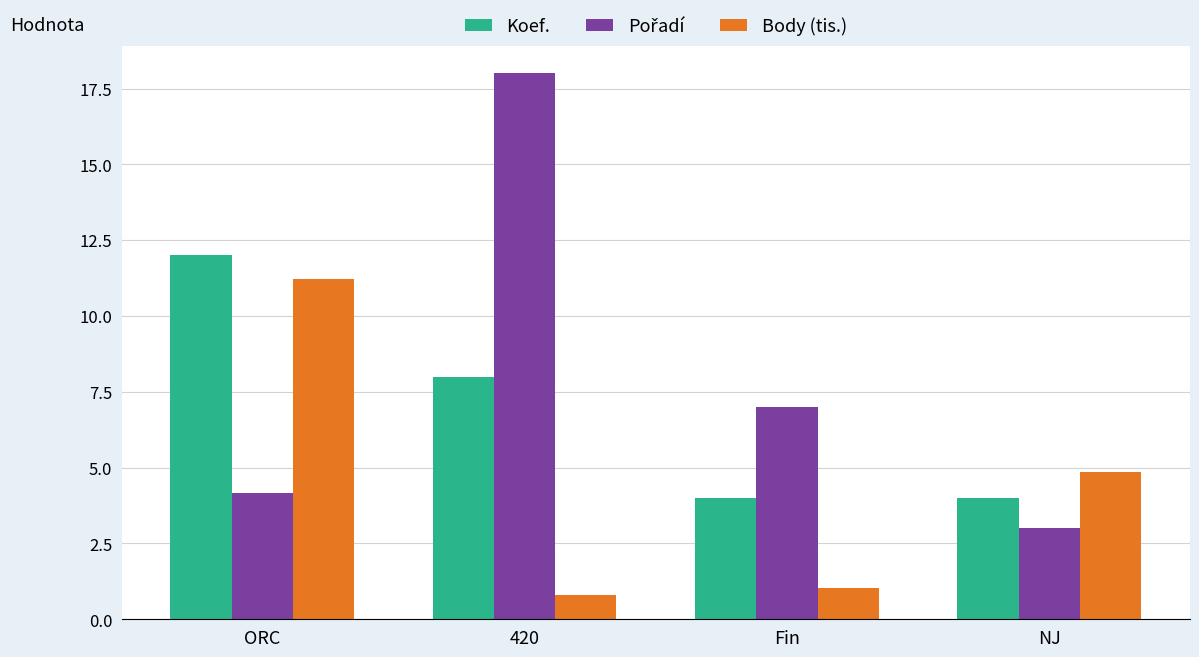

What is the sum of the Koef. values at NJ and Fin?

8.0